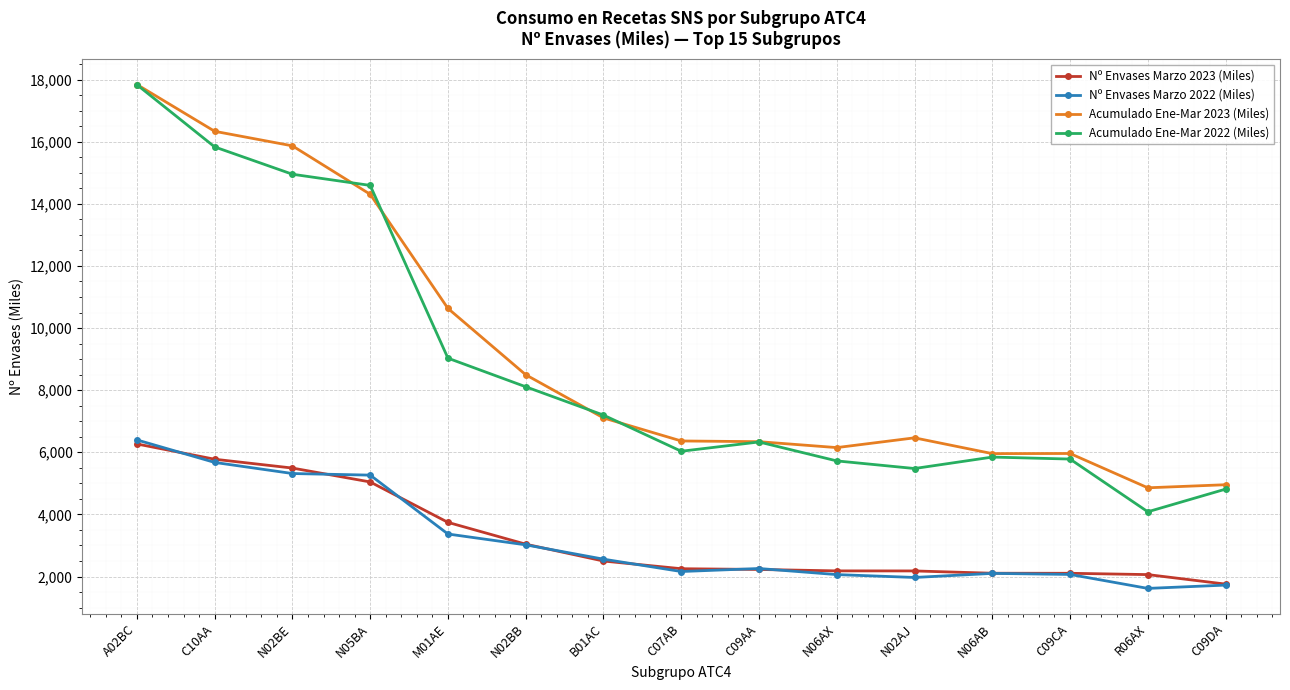

What is the difference between the Nº Envases Marzo 2023 (Miles) values at M01AE and N02AJ?

1563.9